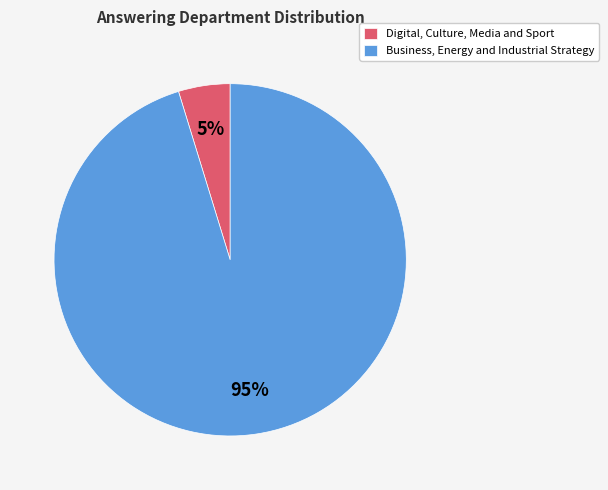

What percentage is the Business, Energy and Industrial Strategy slice, to the nearest percent?

95%